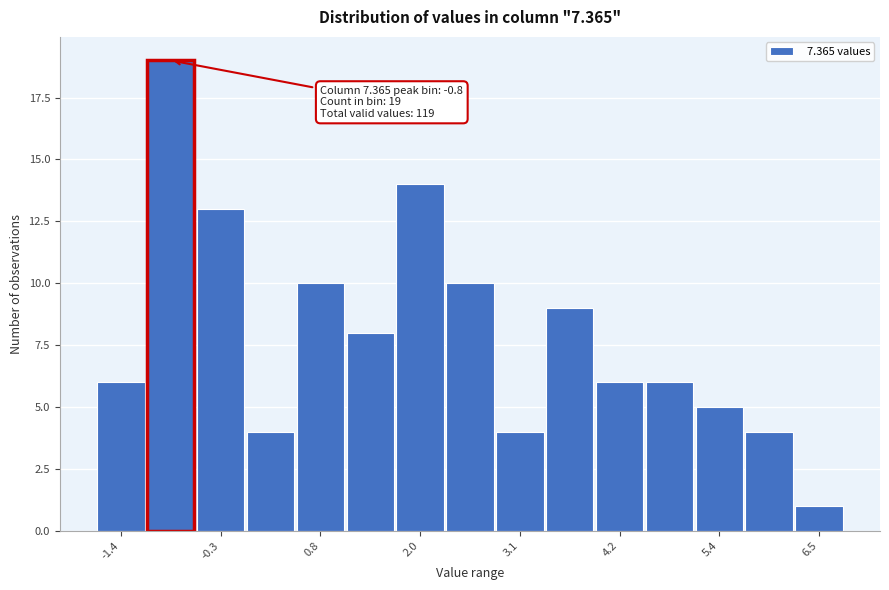

Around what value on the x-axis is the tallest bar? Give the approximate position of its centre, as read against the axis.

-0.8